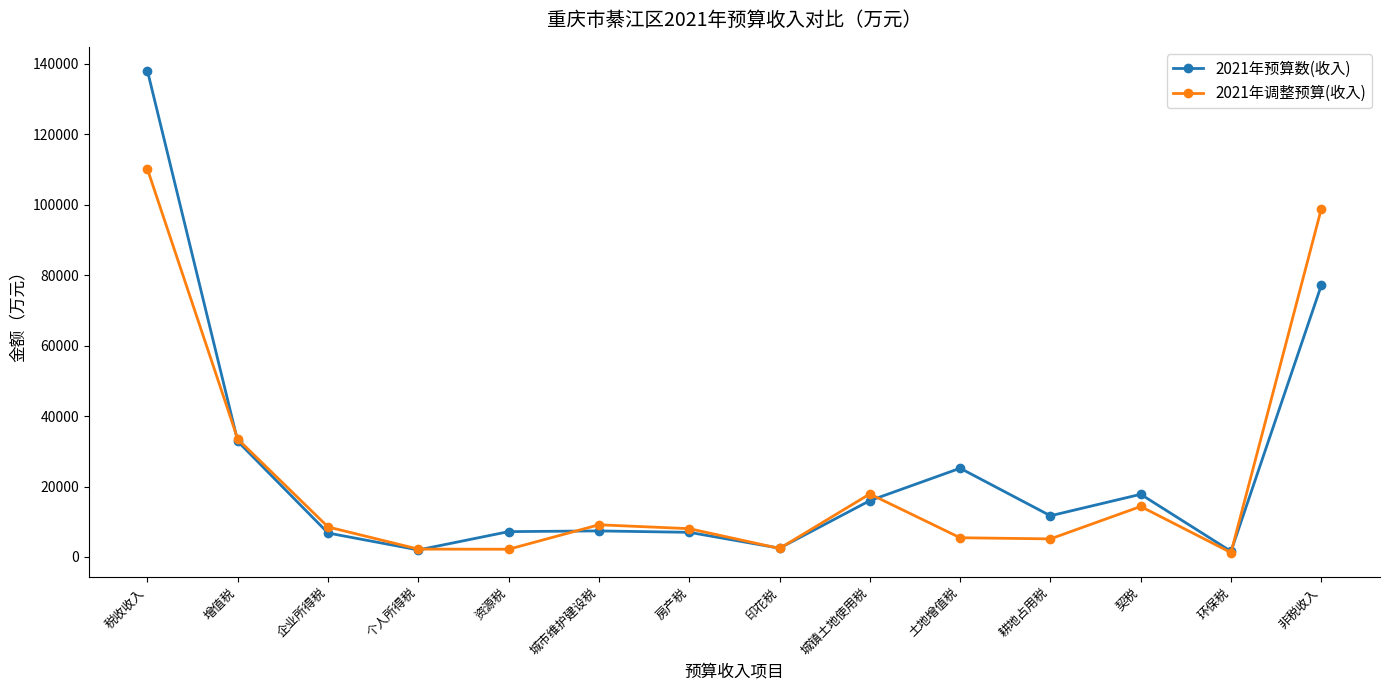

Which series changed the most between 房产税 and 非税收入?

2021年调整预算(收入)